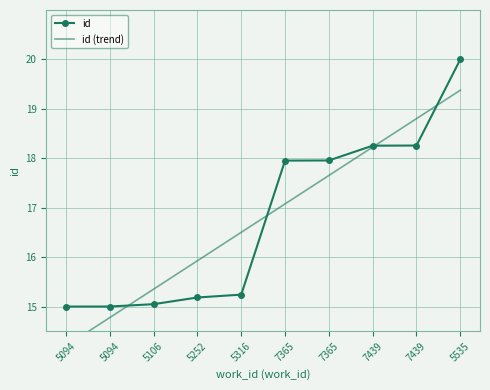

At which label does id first exceed 17?

7365